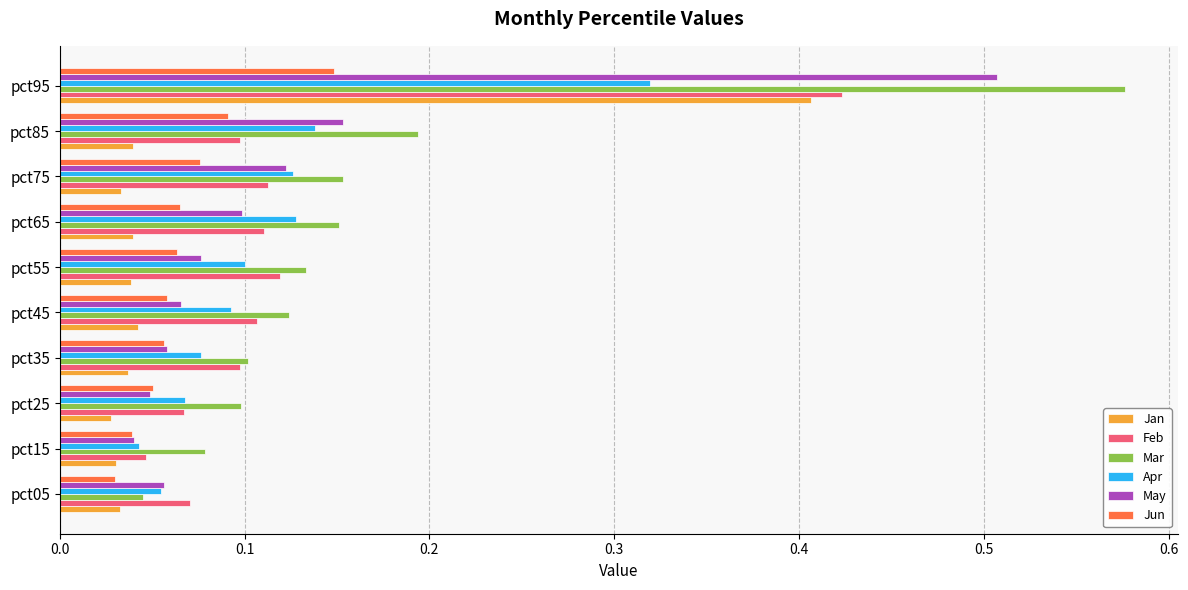

At which category is the sum across all series the highest?

pct95